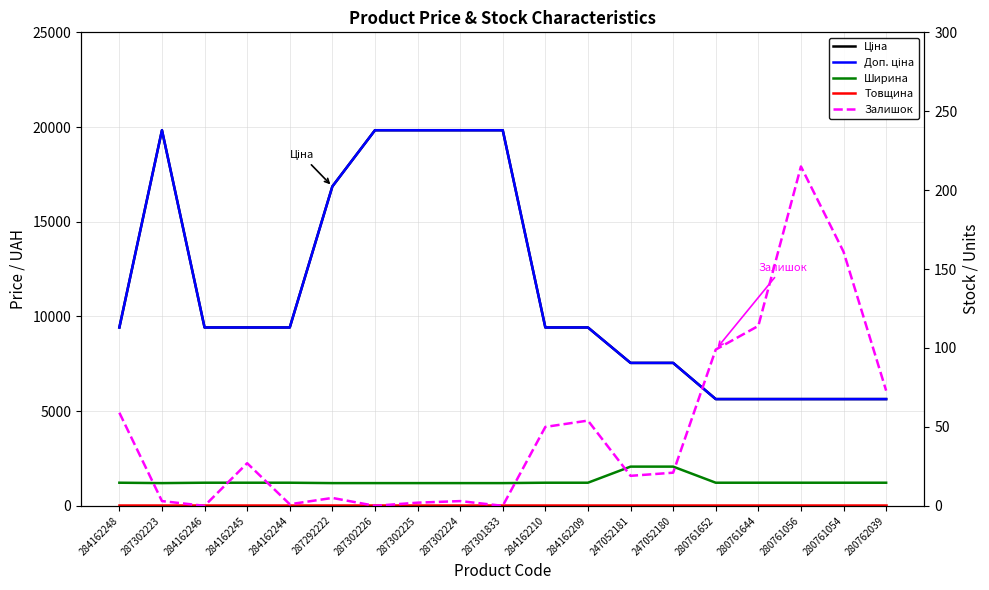

What is the total value across all series at 280761056?

12725.0